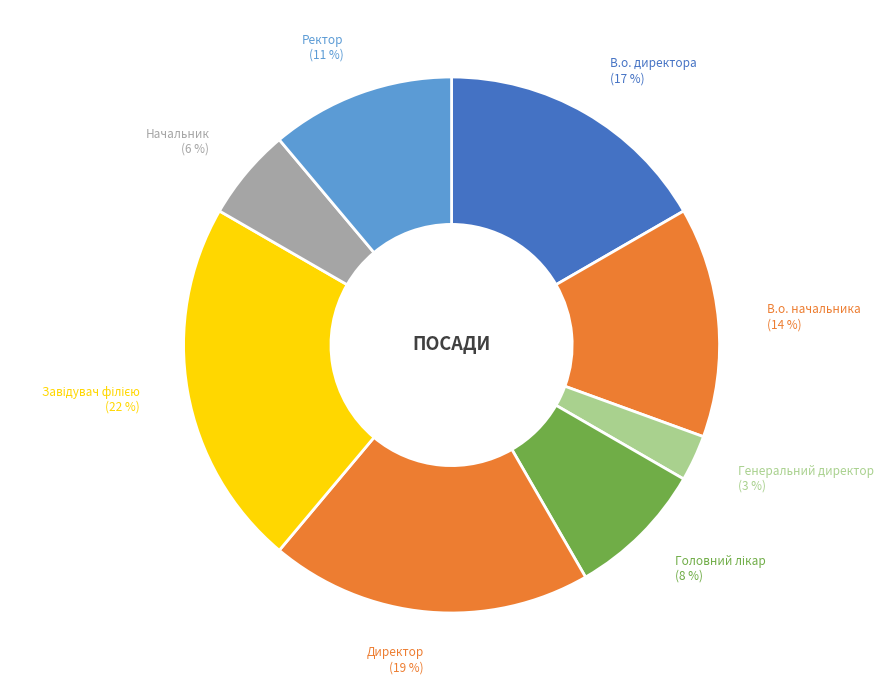

Is there a majority slice in this chart?

No